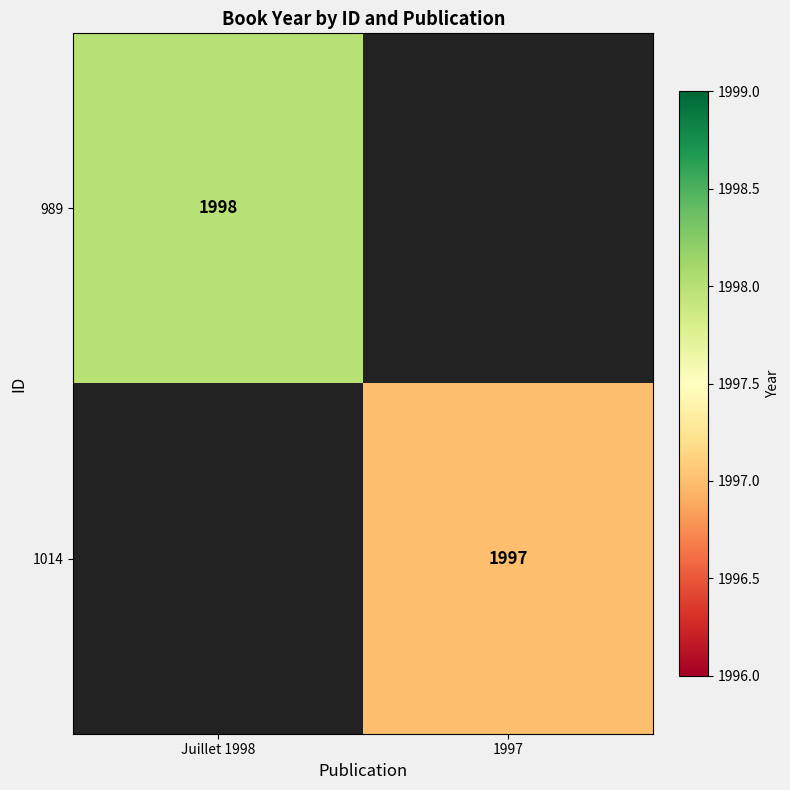

The value of 1014 at 1997 is 771. True or false?

False